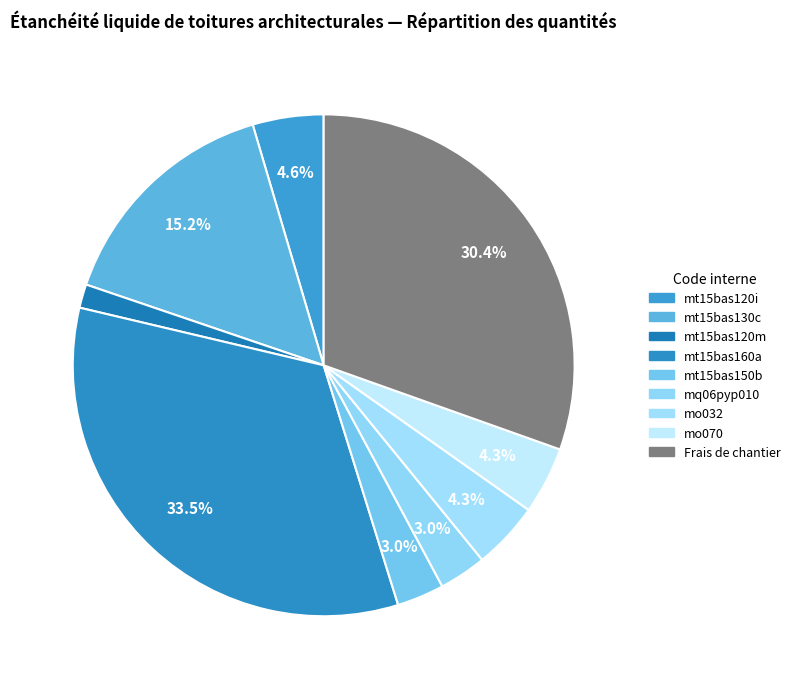

The mt15bas160a slice represents 33% of the pie. True or false?

True